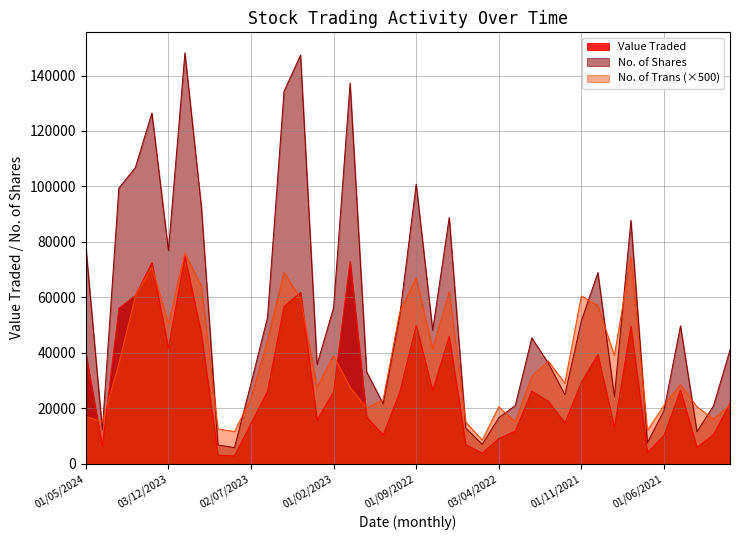

Rank the series by their average value, from lowest to highest.

Value Traded, No. of Trans (×500), No. of Shares